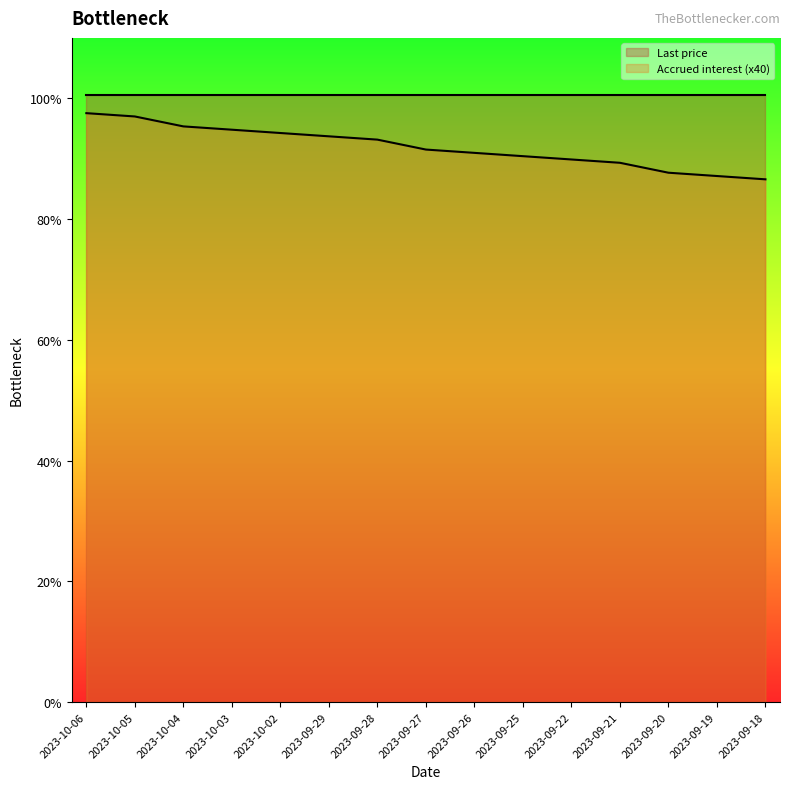

At which category does the chart reach its minimum across all series?

2023-09-18